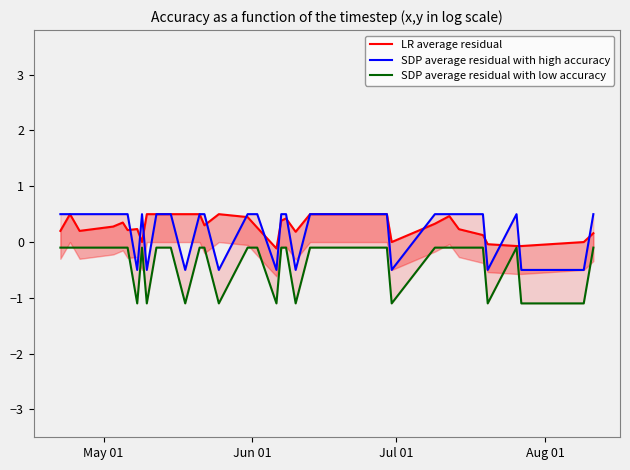

What is the smallest value displayed?

-1.1